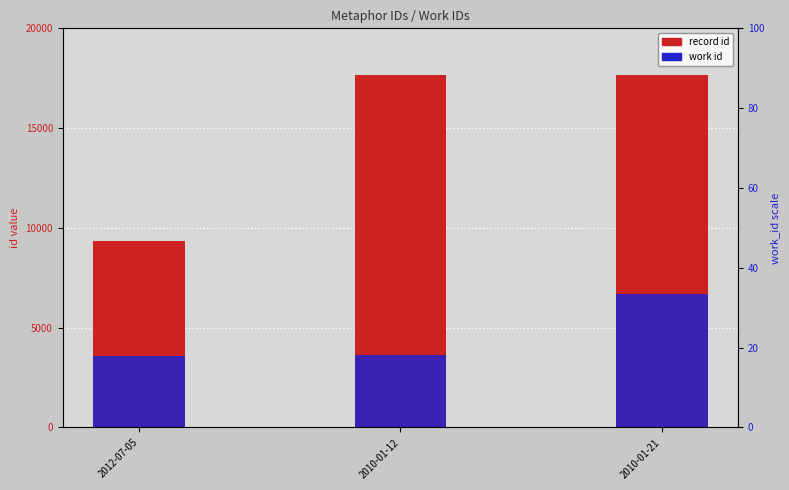

Is it true that record id equals 17667 at 2010-01-12?

True